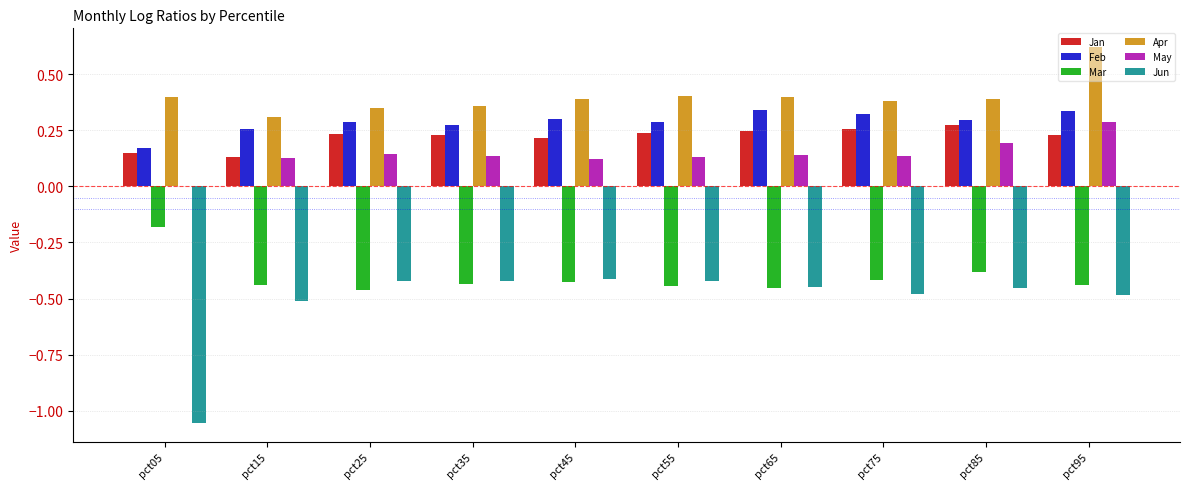

Where is Feb nearest to the value 0?

pct05